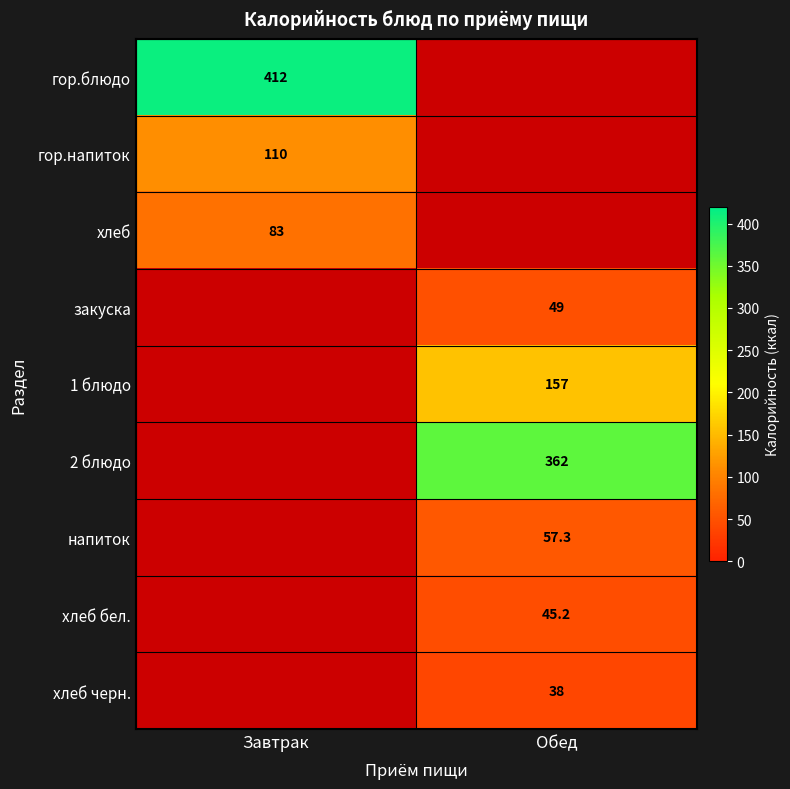

How many data points does each series have?

2